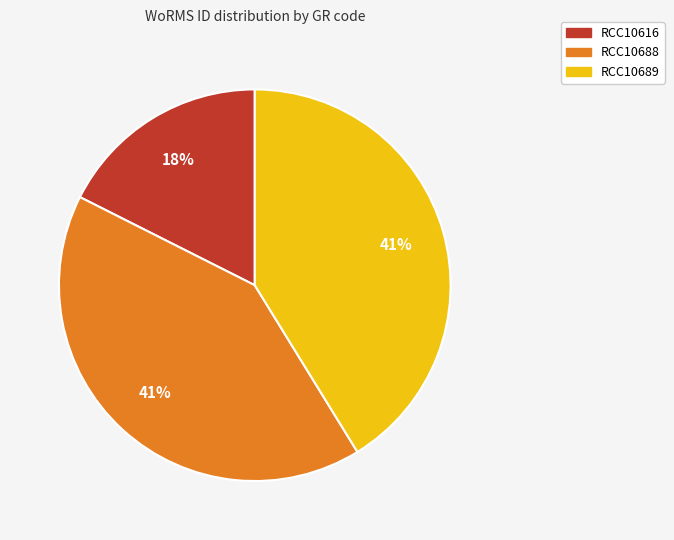

Is it true that RCC10688 is 50% of the pie?

False